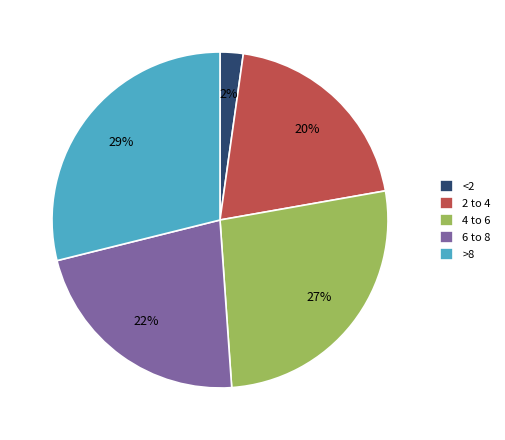

Is it true that 4 to 6 is 27% of the pie?

True